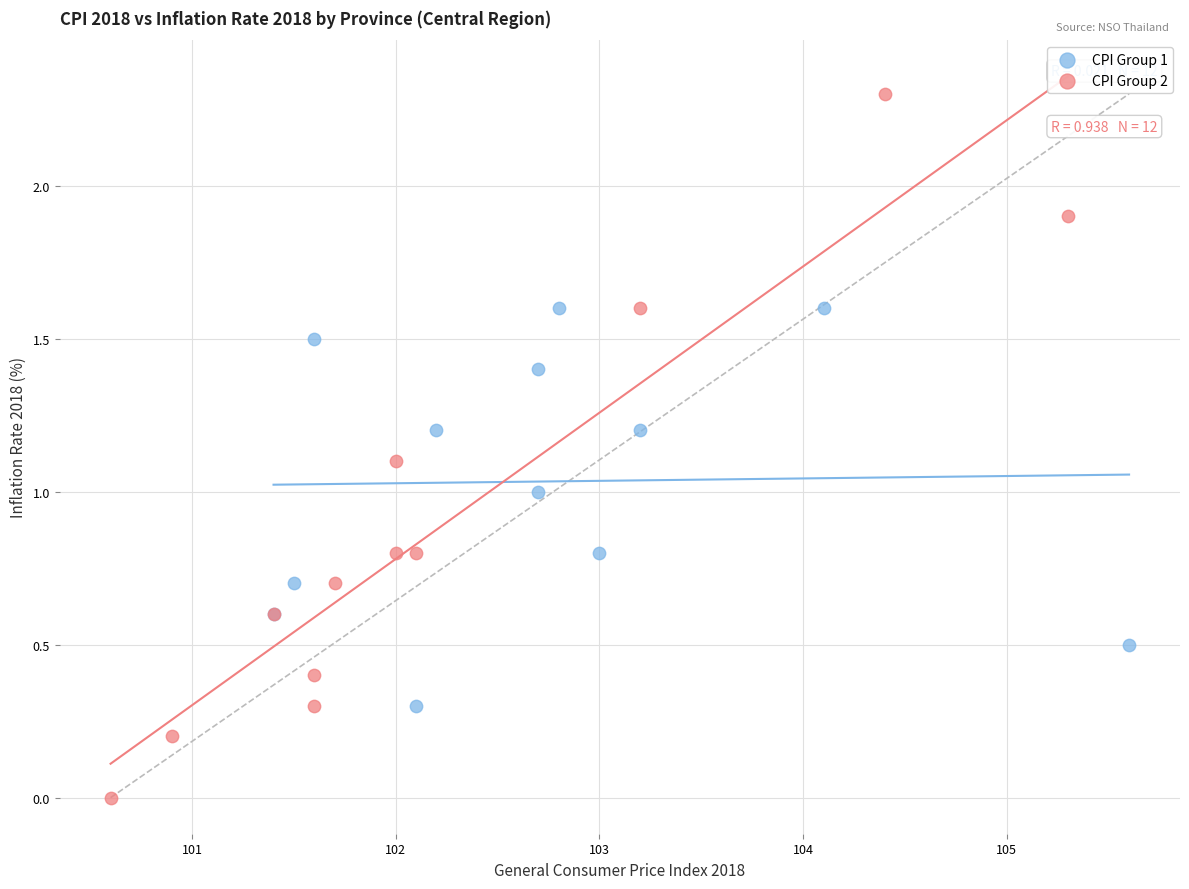

Which series contains the lowest Y value?

CPI Group 2